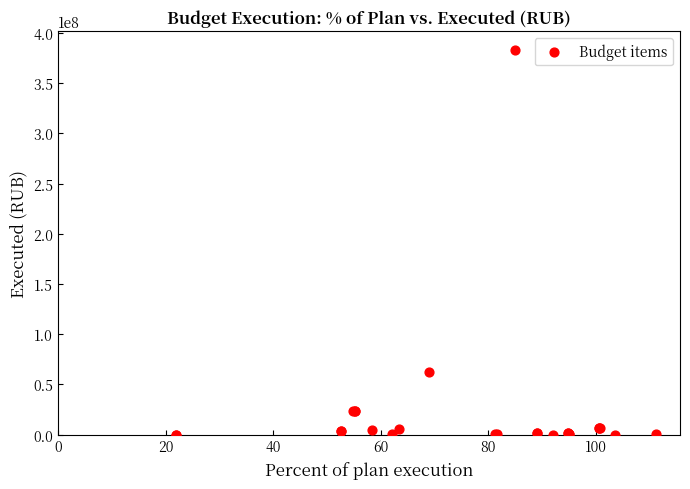

What Y value in the scatter plot is closest to 191438248?

62051098.4